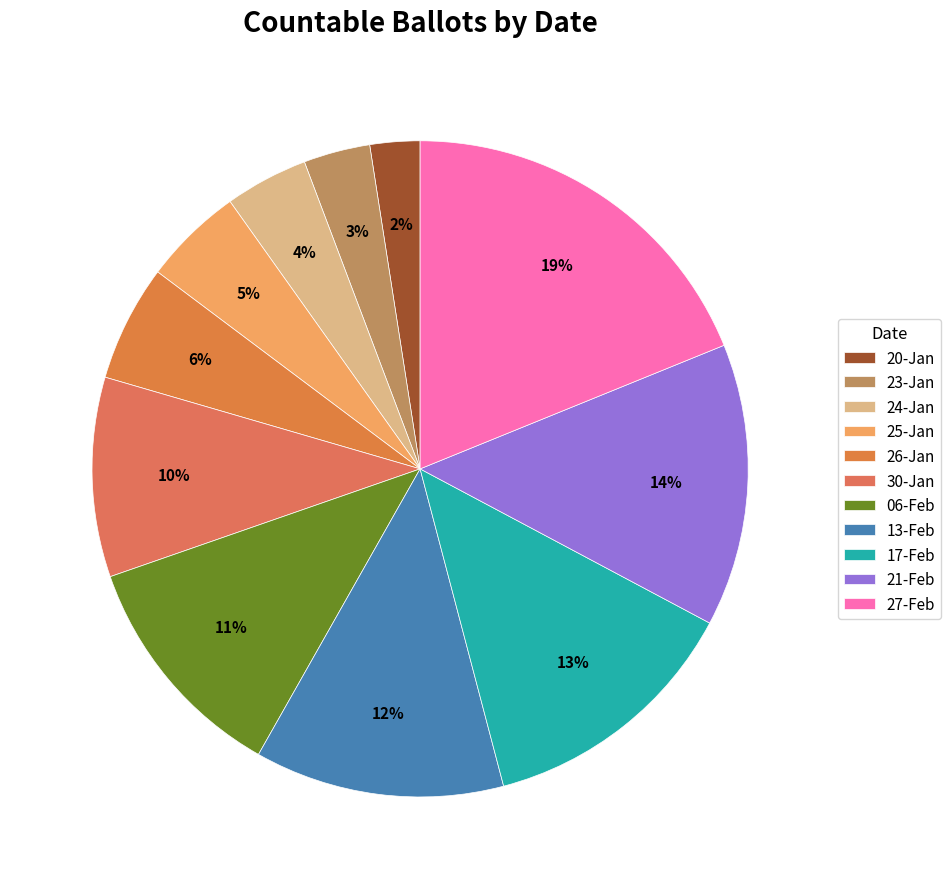

Which category has the smallest portion of the pie?

20-Jan